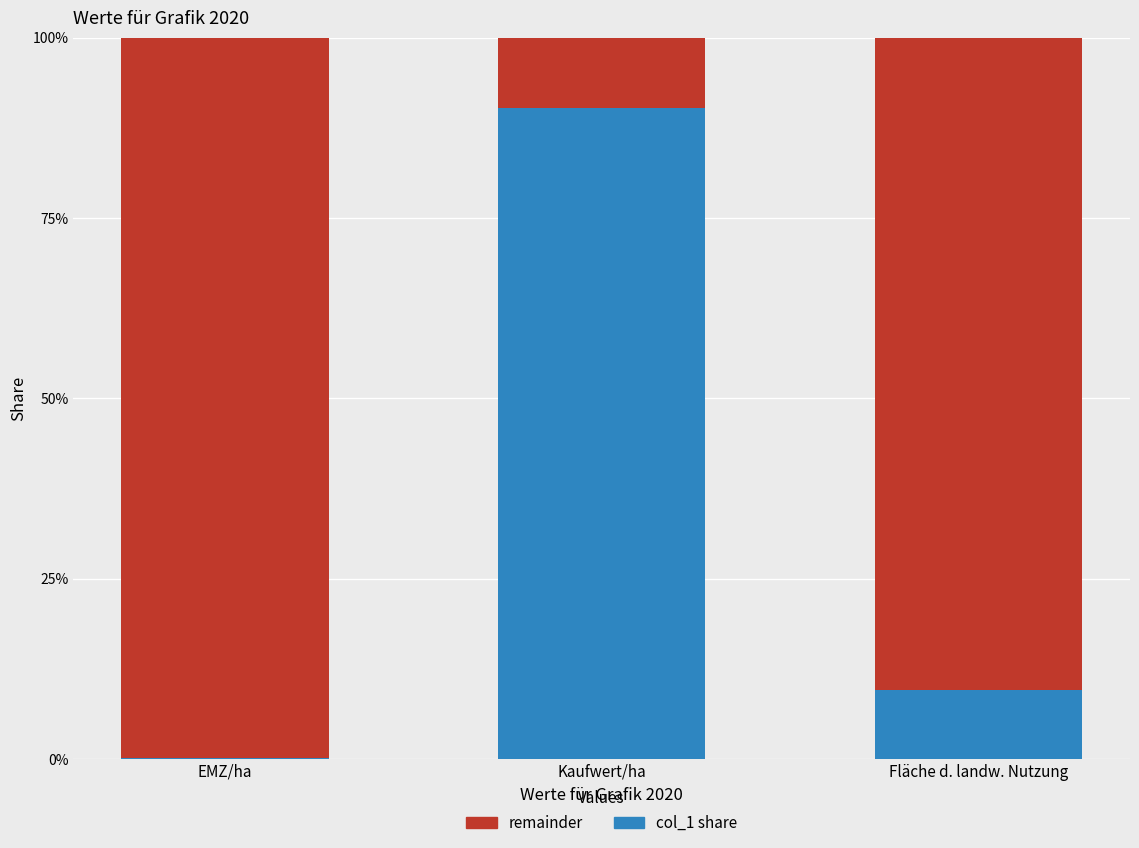

What is the sum of all col_1 share values?

100.0